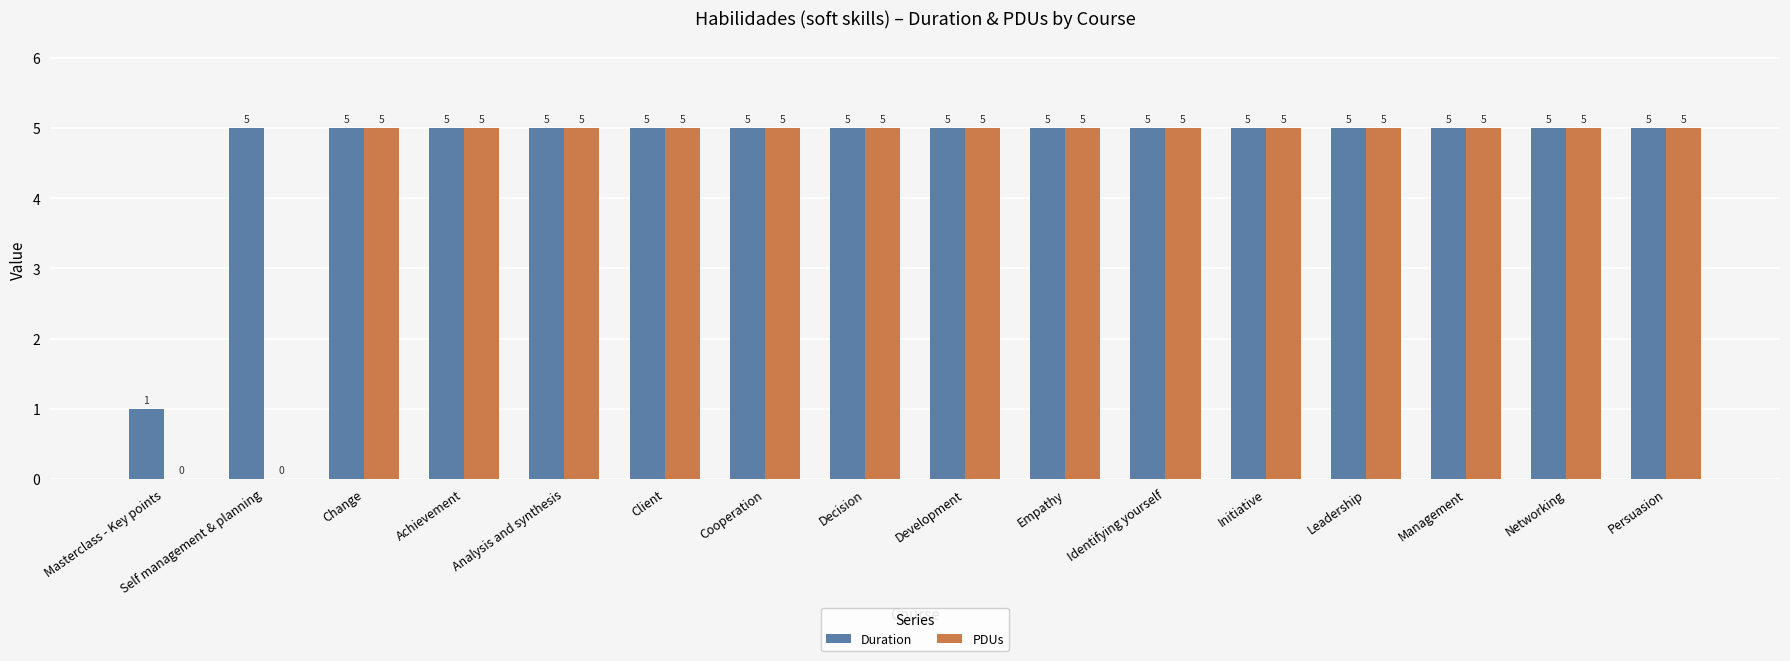

What is the greatest value displayed?

5